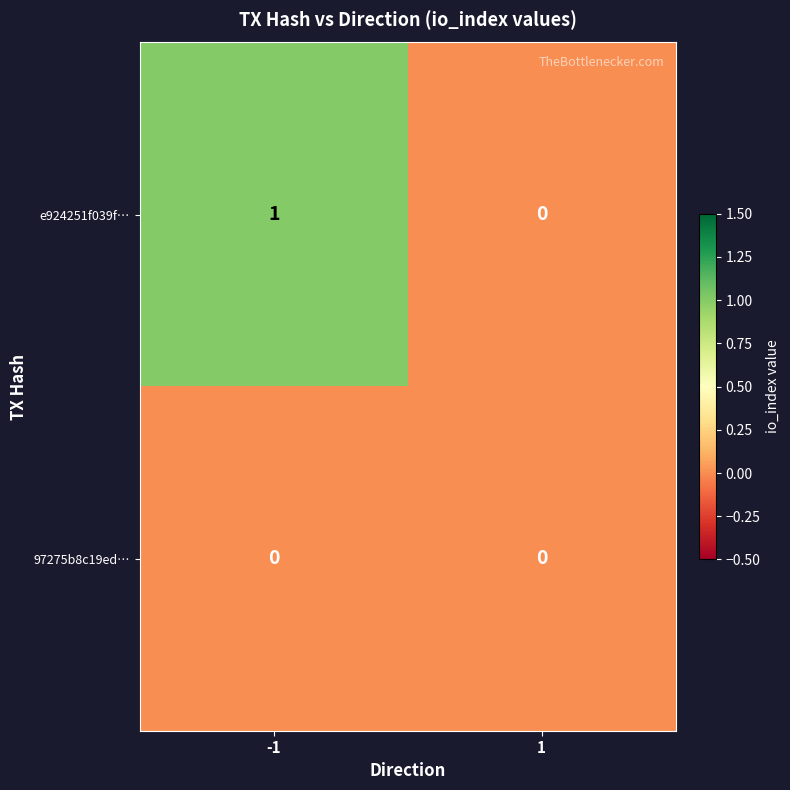

Reading right to left, extract all data points from this chart.

e924251f039f…: 1=0	-1=1
97275b8c19ed…: 1=0	-1=0